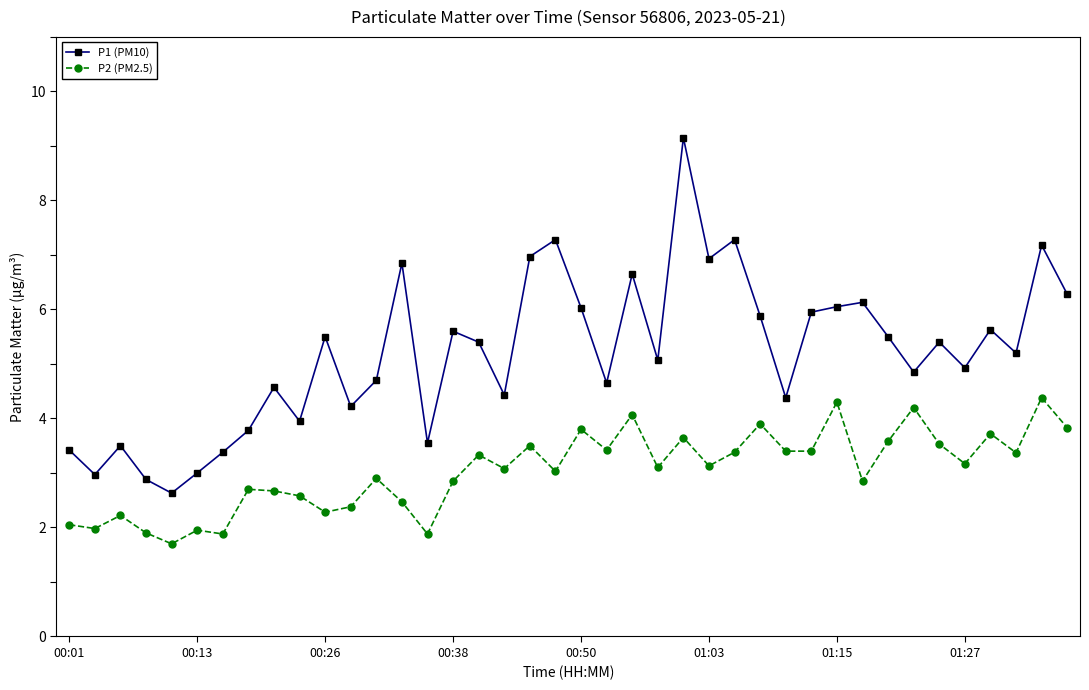

How many lines are shown in the chart?

2